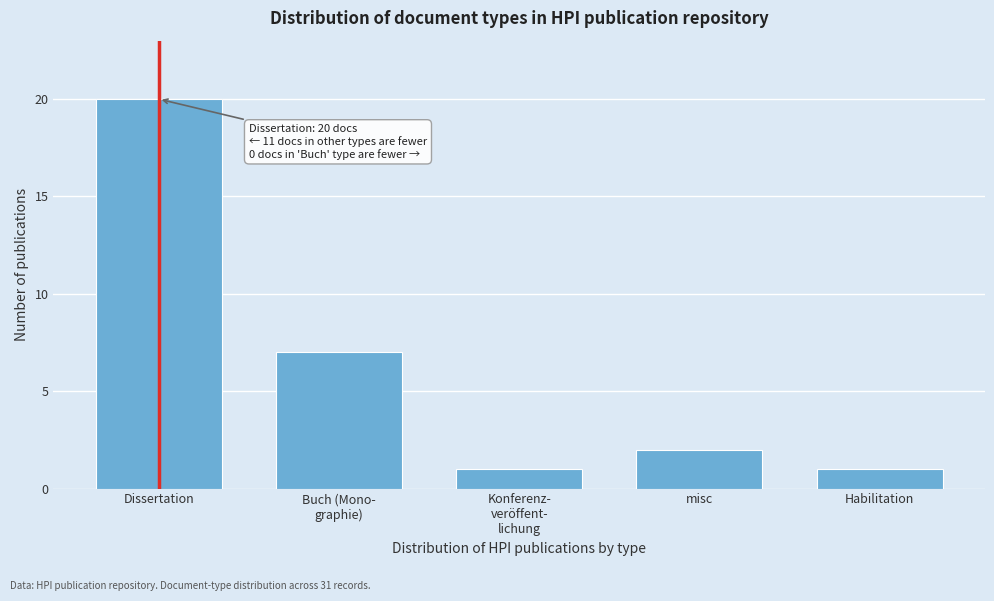

Reading right to left, what are all the values shown in this chart?

1	2	1	7	20